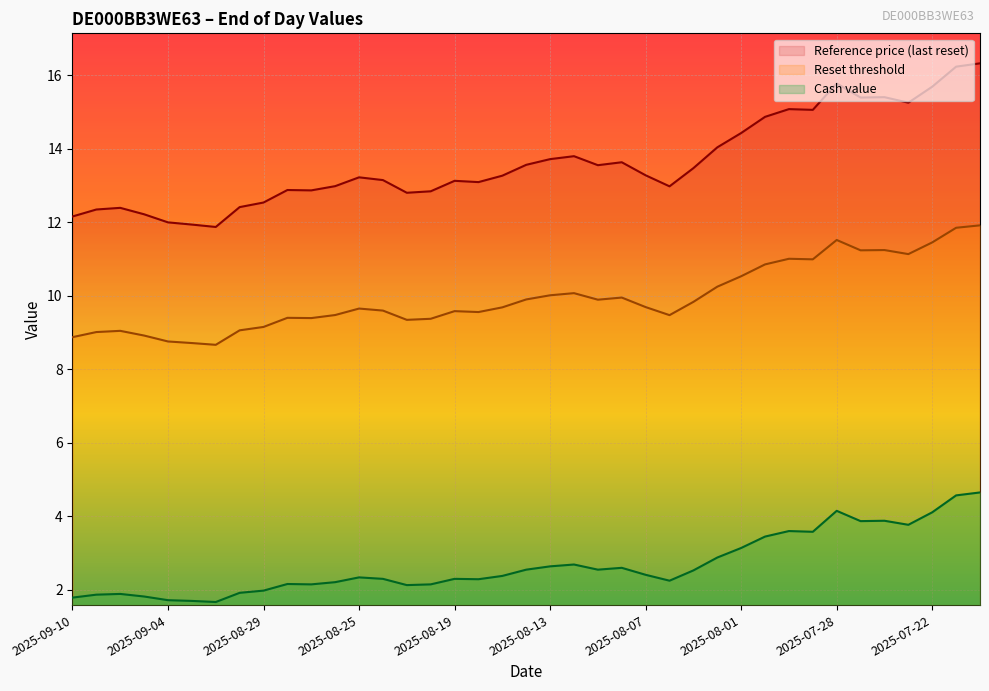

List the labels in order of Reset threshold value, smallest first.

2025-09-02, 2025-09-03, 2025-09-04, 2025-09-10, 2025-09-05, 2025-09-09, 2025-09-08, 2025-09-01, 2025-08-29, 2025-08-21, 2025-08-20, 2025-08-27, 2025-08-28, 2025-08-06, 2025-08-26, 2025-08-18, 2025-08-19, 2025-08-22, 2025-08-25, 2025-08-15, 2025-08-07, 2025-08-05, 2025-08-11, 2025-08-14, 2025-08-08, 2025-08-13, 2025-08-12, 2025-08-04, 2025-08-01, 2025-07-31, 2025-07-29, 2025-07-30, 2025-07-23, 2025-07-25, 2025-07-24, 2025-07-22, 2025-07-28, 2025-07-21, 2025-07-18